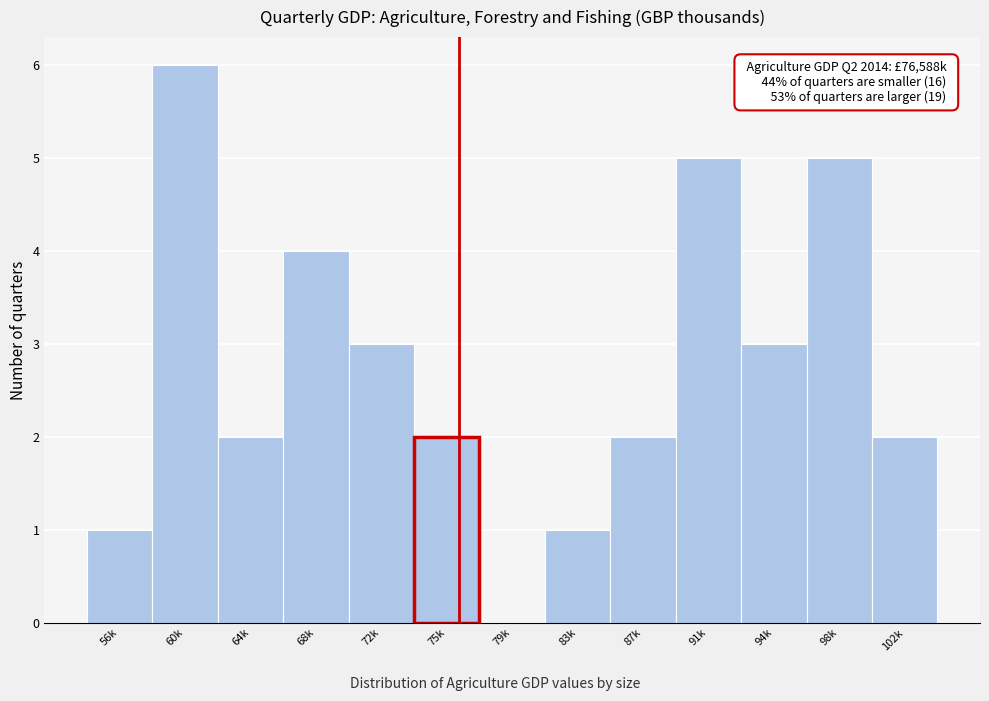

Reading left to right, transcribe all the data shown in this chart.

56k=1	60k=6	64k=2	68k=4	72k=3	75k=2	79k=0	83k=1	87k=2	91k=5	94k=3	98k=5	102k=2